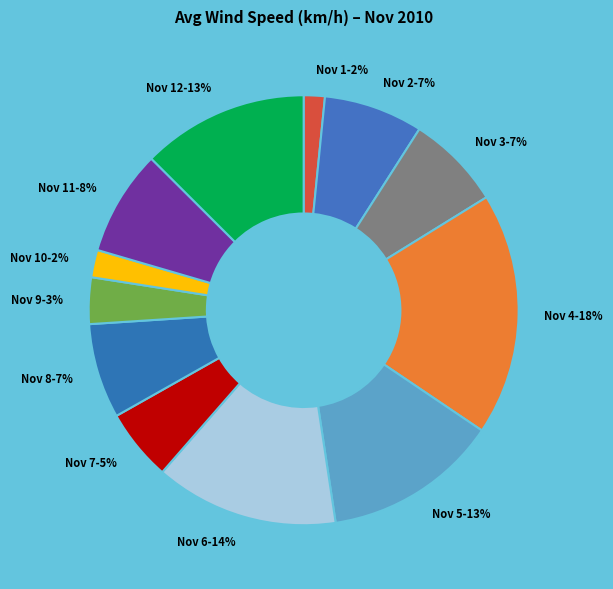

Is the sum of Nov 10 and Nov 1 greater than half?

No